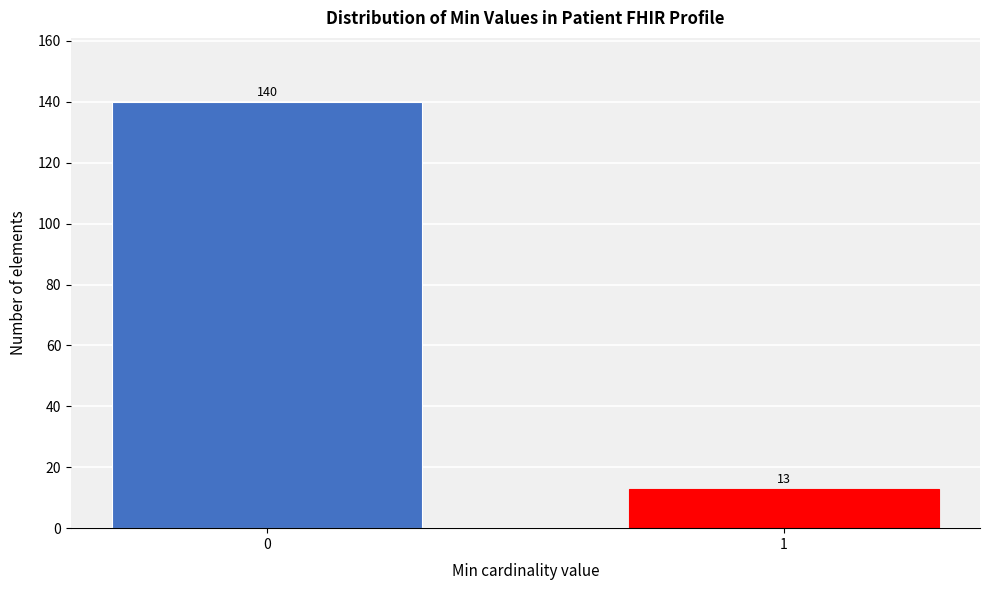

Reading left to right, list all the values displayed in this chart.

0=140	1=13